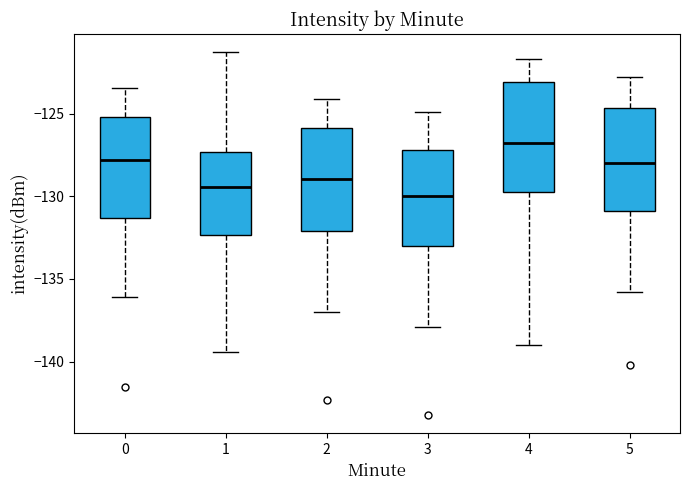

Reading left to right, transcribe this box plot: for each box, give where its median line is, the range the box spans, and where its two whiskers end, as read against the y-axis. The values are not printed on the chart, so give them approximately, as read against the axis.

0: median -128.0, box -131.5 to -125.0, whiskers -136.0 to -123.5
1: median -129.5, box -132.5 to -127.5, whiskers -139.5 to -121.5
2: median -129.0, box -132.0 to -126.0, whiskers -137.0 to -124.0
3: median -130.0, box -133.0 to -127.0, whiskers -138.0 to -125.0
4: median -127.0, box -130.0 to -123.0, whiskers -139.0 to -121.5
5: median -128.0, box -131.0 to -124.5, whiskers -136.0 to -123.0